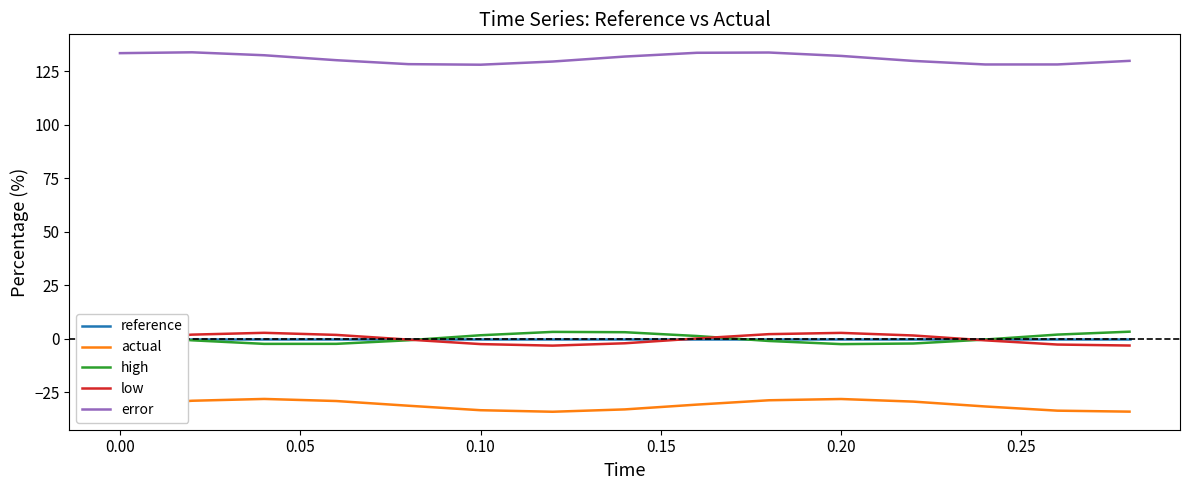

In high, how many points are higher than both neighbors (excluding endpoints)?

2